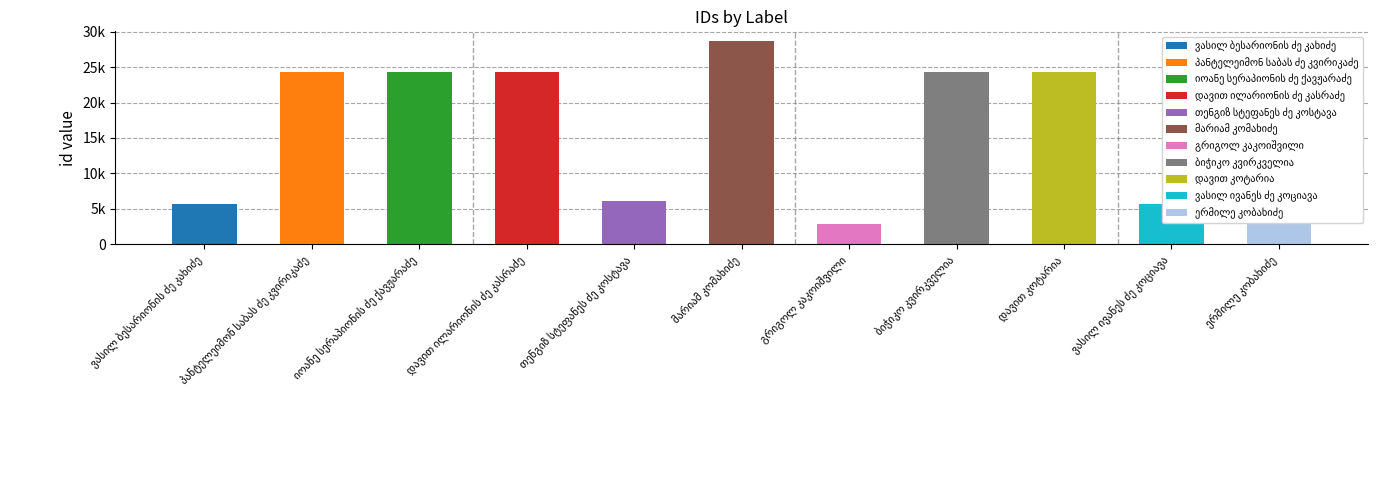

Rank the categories by value from highest to lowest.

მარიამ კომახიძე, ერმილე კობახიძე, დავით ილარიონის ძე კასრაძე, პანტელეიმონ საბას ძე კვირიკაძე, იოანე სერაპიონის ძე ქავჟარაძე, დავით კოტარია, ბიჭიკო კვირკველია, თენგიზ სტეფანეს ძე კოსტავა, ვასილ ივანეს ძე კოციავა, ვასილ ბესარიონის ძე კახიძე, გრიგოლ კაკოიშვილი